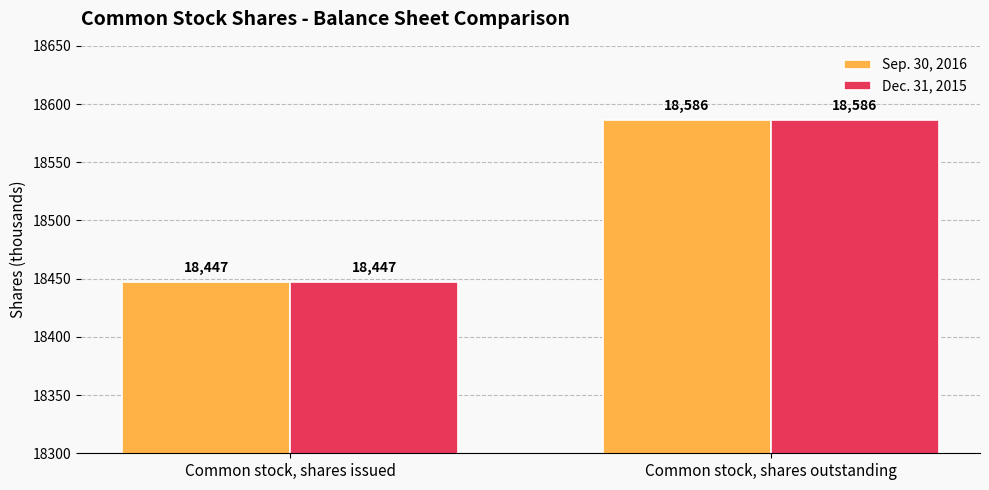

What is the minimum value shown in the chart?

18447